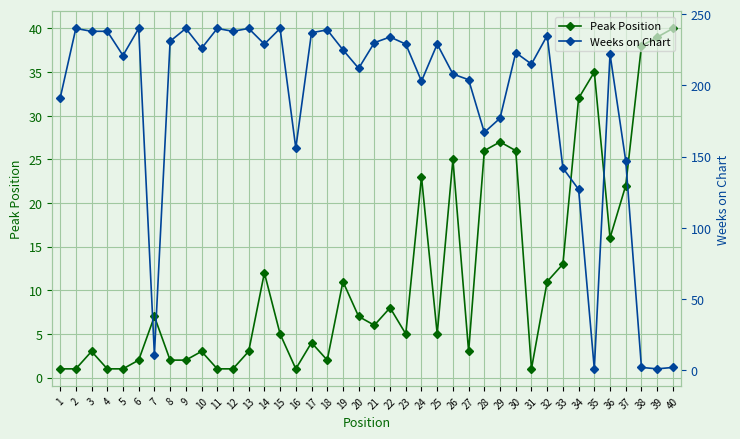

Is it true that Weeks on Chart equals 229 at 14?

True